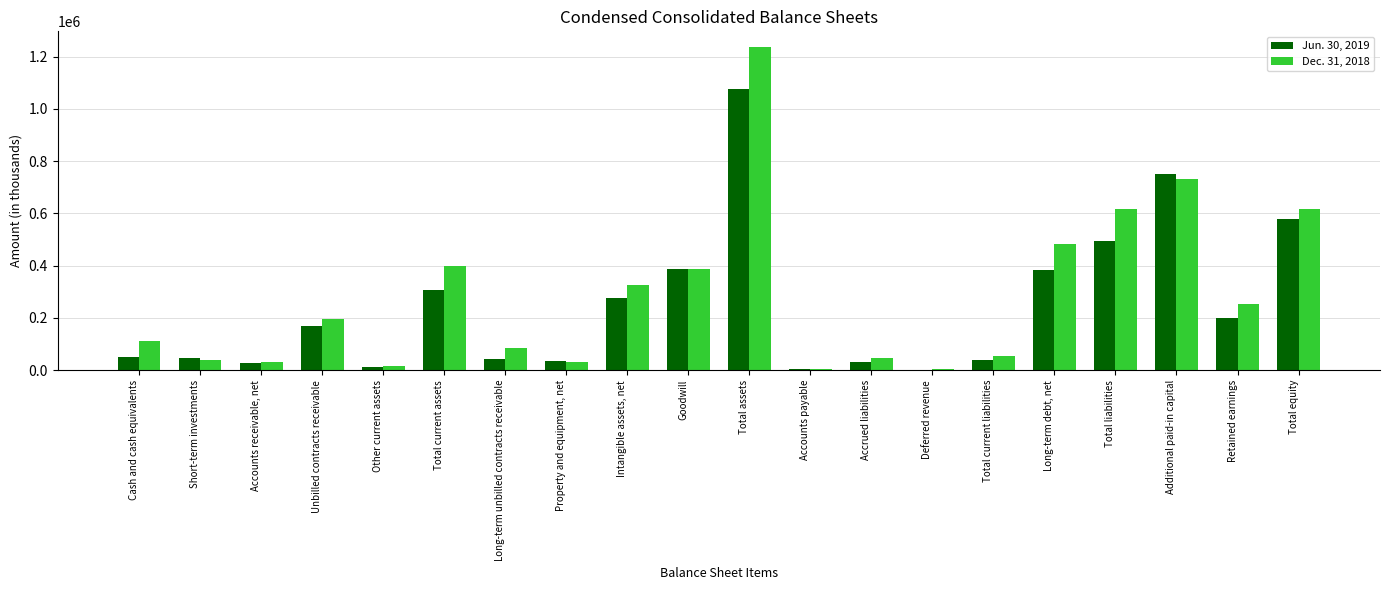

Between Short-term investments and Accounts receivable, net, which series saw the biggest shift?

Jun. 30, 2019